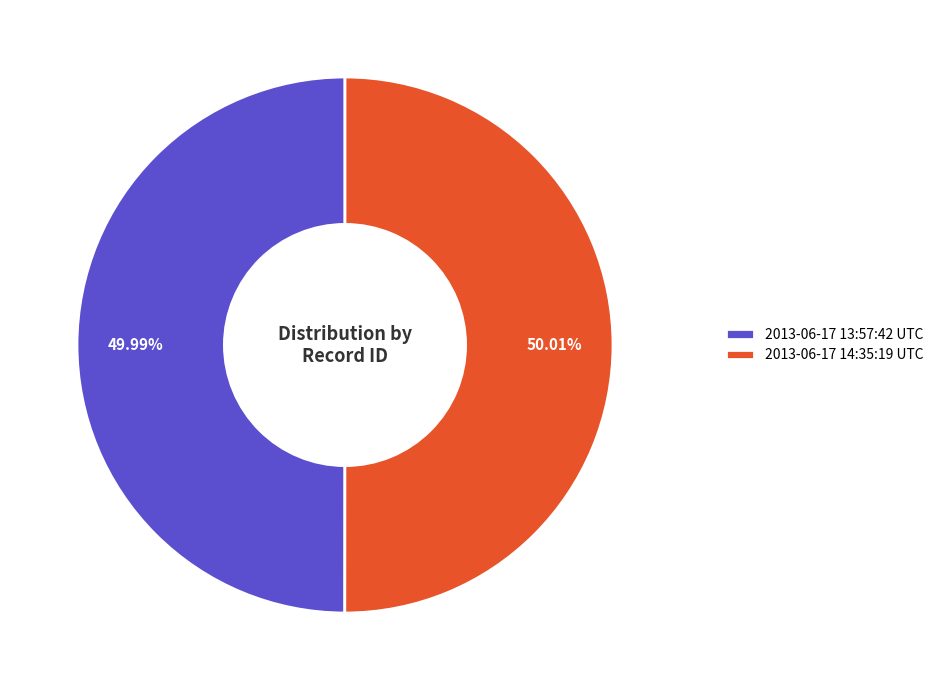

Count the number of slices in the pie.

2